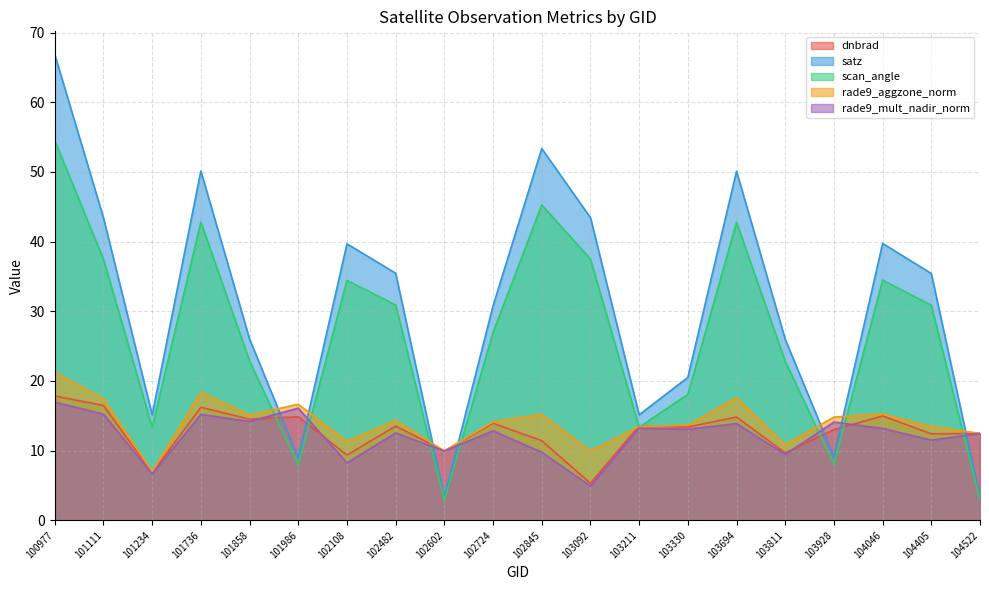

Which has a higher value, 101858 or 102602?

101858